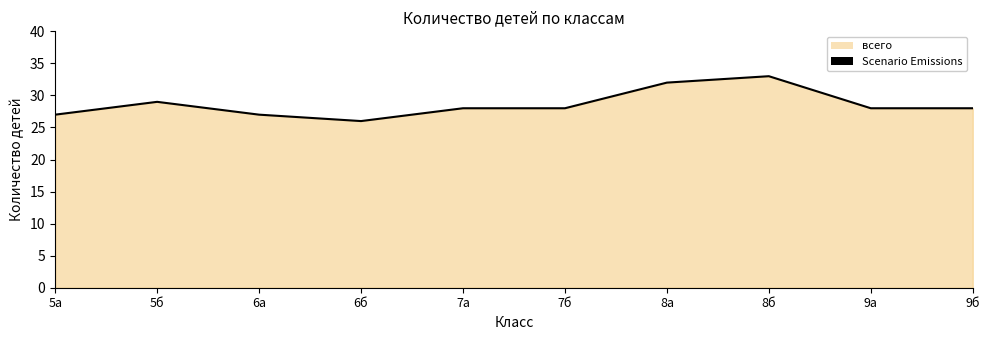

Which has a higher value, 8б or 7а?

8б